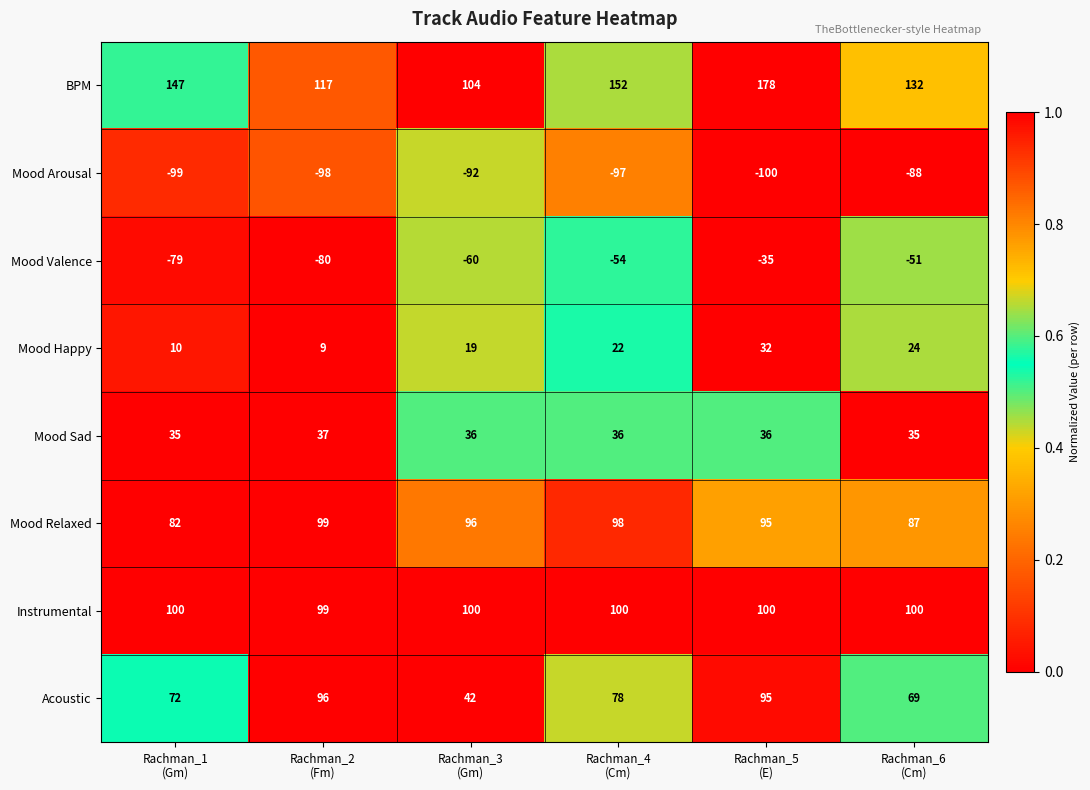

What is the difference between the maximum and minimum values in the Mood Valence series?

45